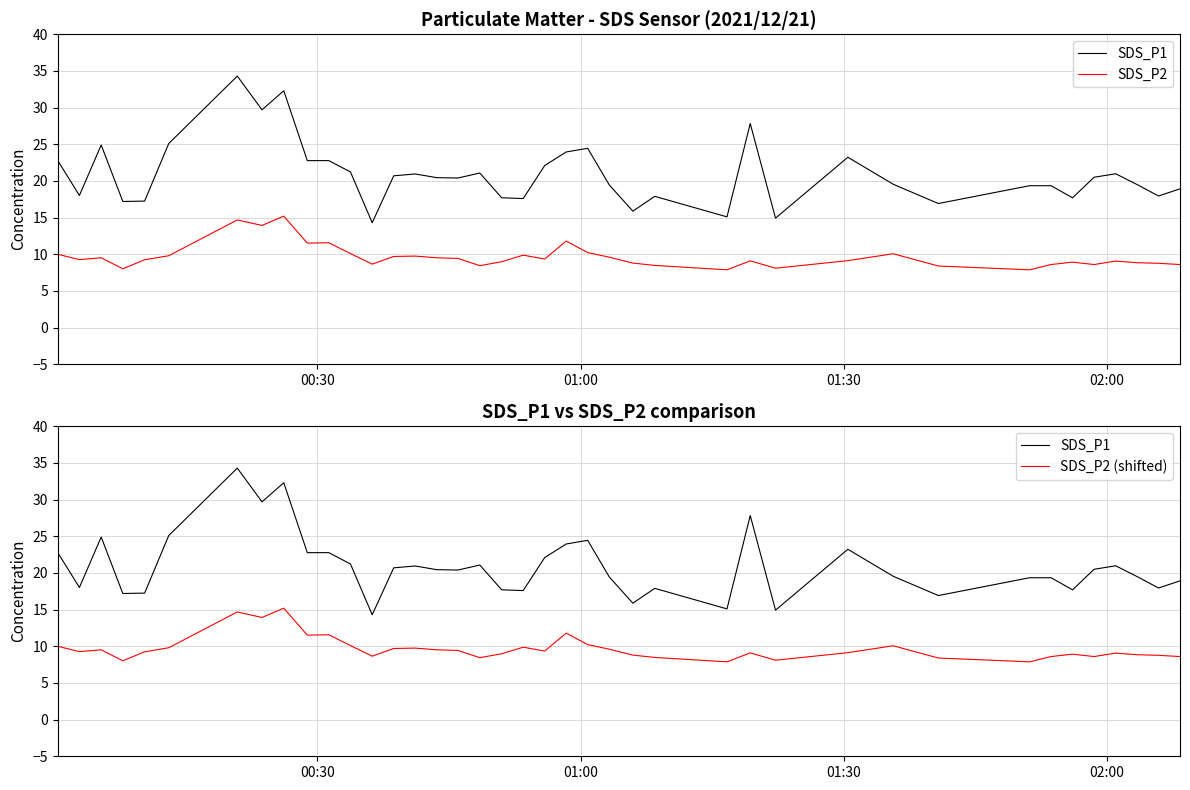

Reading left to right, transcribe all the data shown in this chart.

SDS_P1: 22.8	18.0	24.9	17.2	17.2	25.1	34.3	29.7	32.3	22.8	22.8	21.2	14.3	20.7	20.9	20.4	20.4	21.1	17.7	17.6	22.1	23.9	24.4	19.4	15.9	17.9	15.1	27.8	14.9	23.2	19.6	16.9	19.4	19.4	17.7	20.5	21.0	19.5	17.9	18.9
SDS_P2: 10.0	9.3	9.5	8.0	9.2	9.8	14.7	13.9	15.2	11.5	11.6	10.1	8.7	9.7	9.8	9.5	9.4	8.4	9.0	9.9	9.3	11.8	10.2	9.6	8.8	8.5	7.9	9.1	8.1	9.1	10.1	8.4	7.9	8.6	8.9	8.6	9.1	8.8	8.8	8.6
SDS_P2 (shifted): 10.0	9.3	9.5	8.0	9.2	9.8	14.7	13.9	15.2	11.5	11.6	10.1	8.7	9.7	9.8	9.5	9.4	8.4	9.0	9.9	9.3	11.8	10.2	9.6	8.8	8.5	7.9	9.1	8.1	9.1	10.1	8.4	7.9	8.6	8.9	8.6	9.1	8.8	8.8	8.6